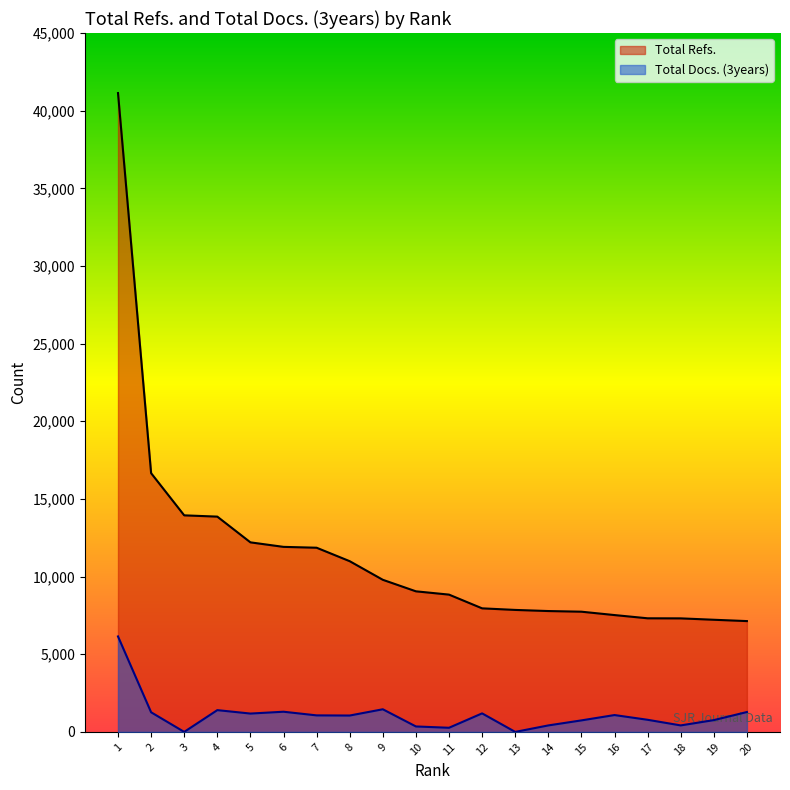

At which label is Total Refs. closest to 24134?

2